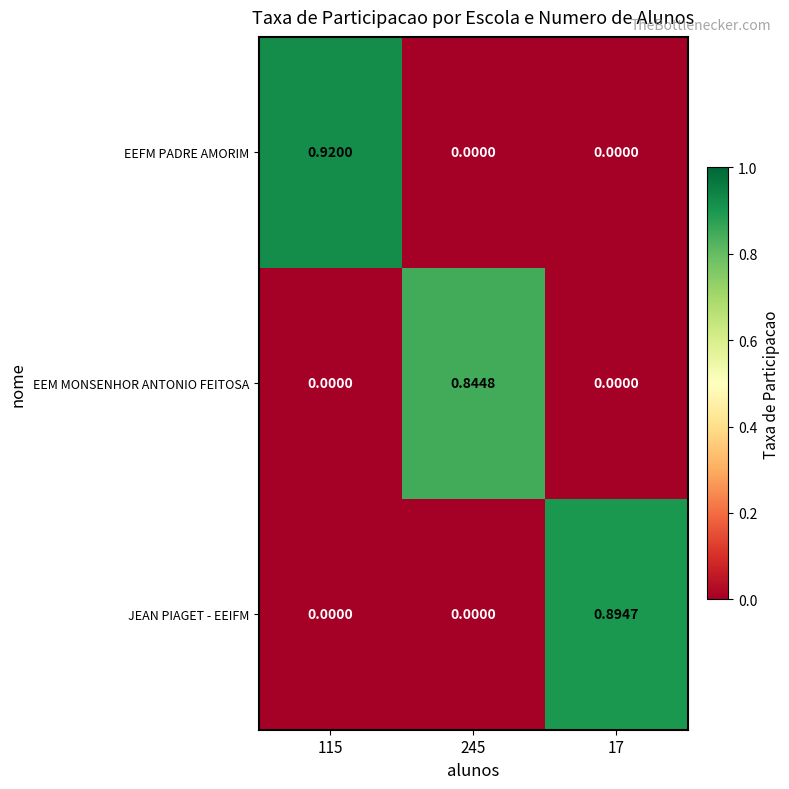

Which series has the largest range (max minus min)?

EEFM PADRE AMORIM